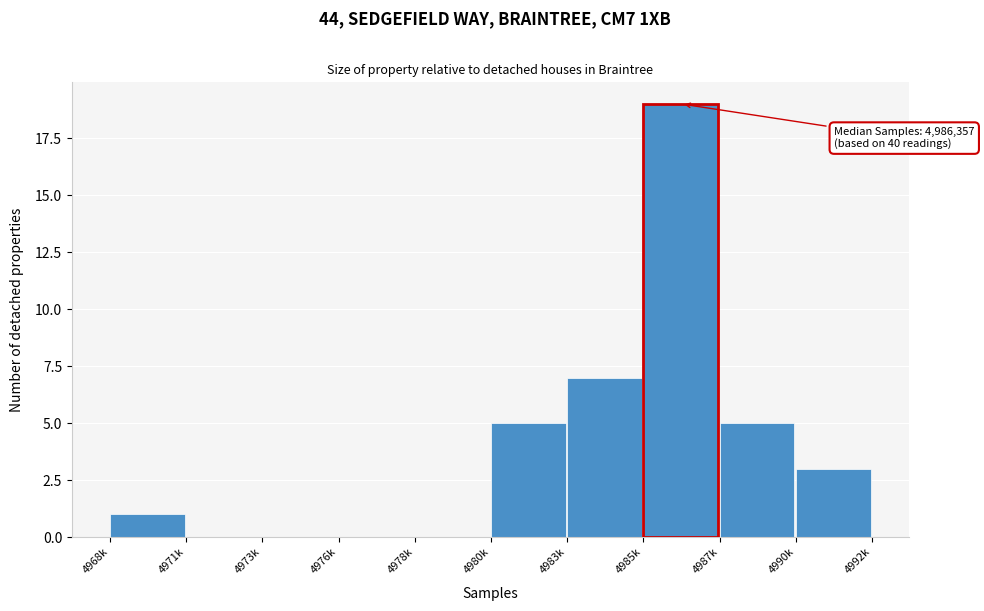

Reading right to left, transcribe all the data shown in this chart.

4990k=3	4987k=5	4985k=19	4983k=7	4980k=5	4978k=0	4976k=0	4973k=0	4971k=0	4968k=1